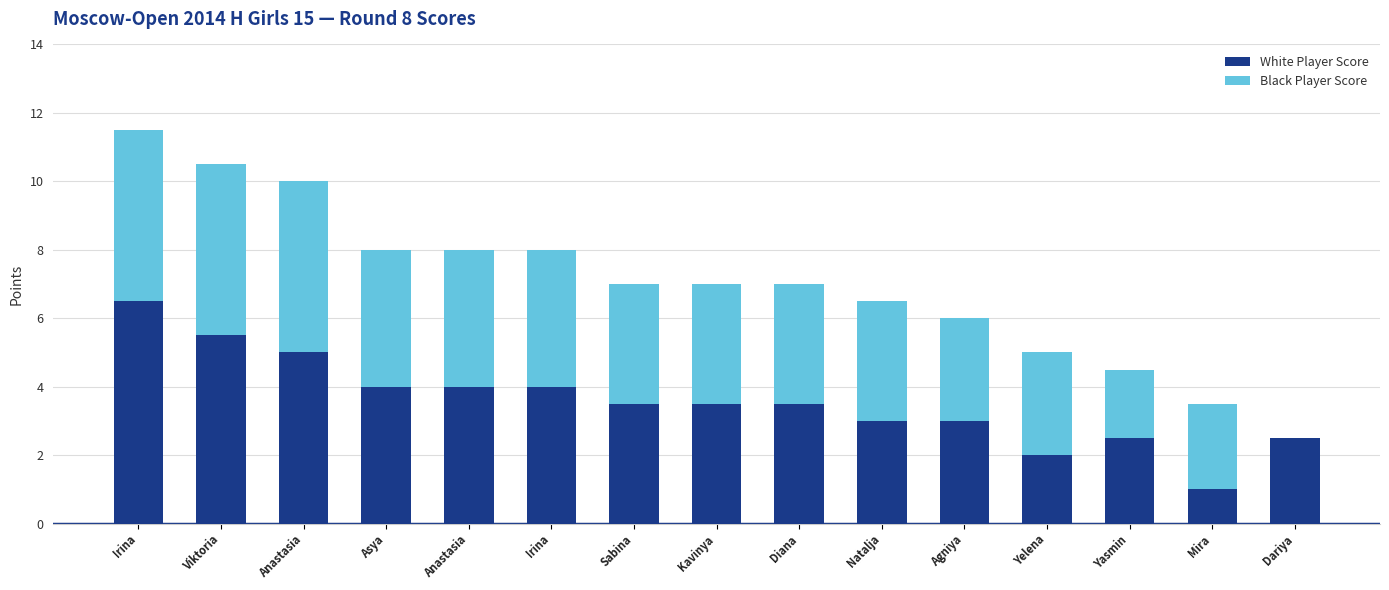

Does the chart contain stacked bars?

Yes